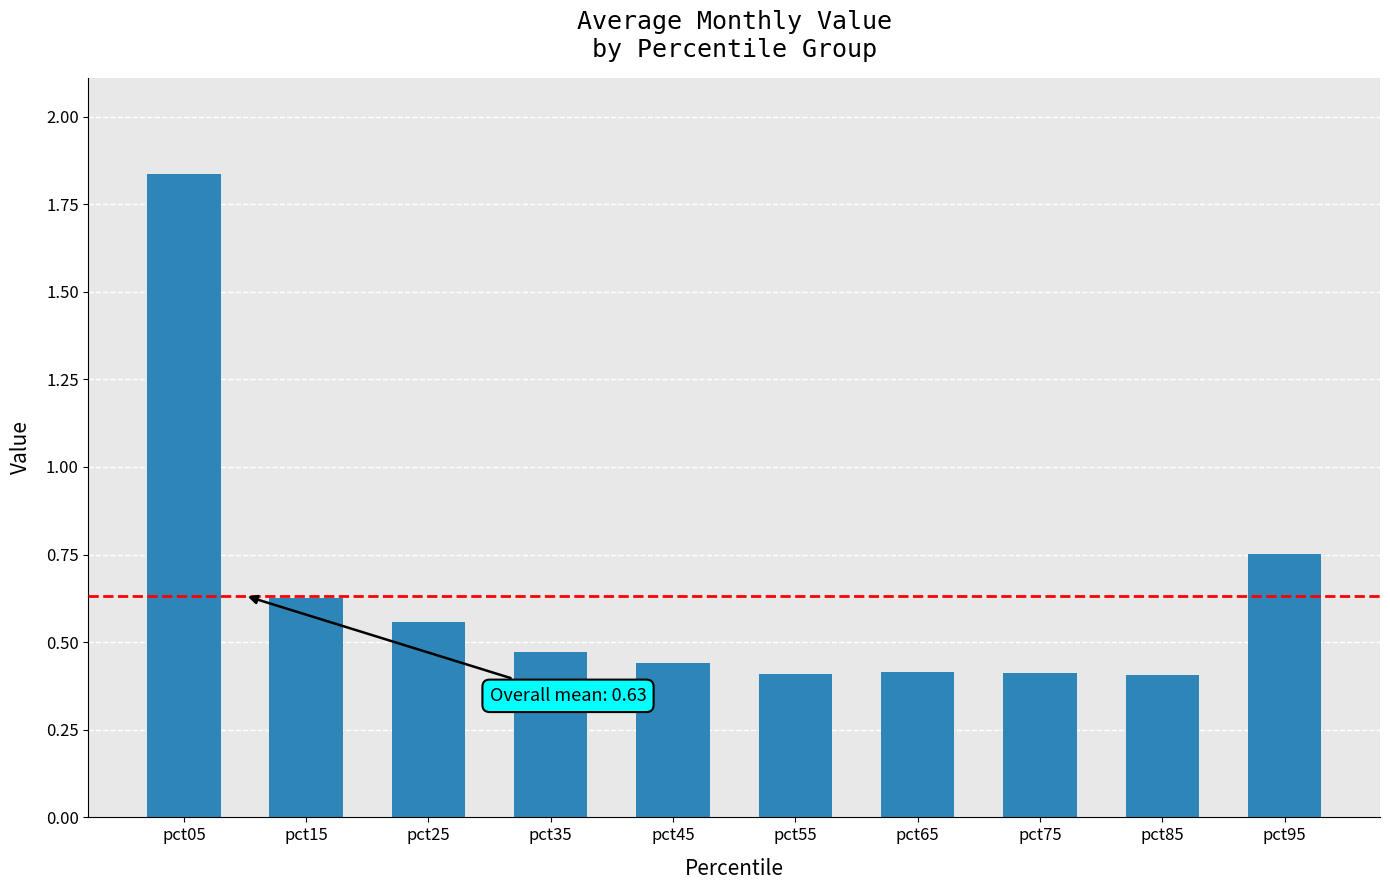

Which label corresponds to the largest value in the chart?

pct05